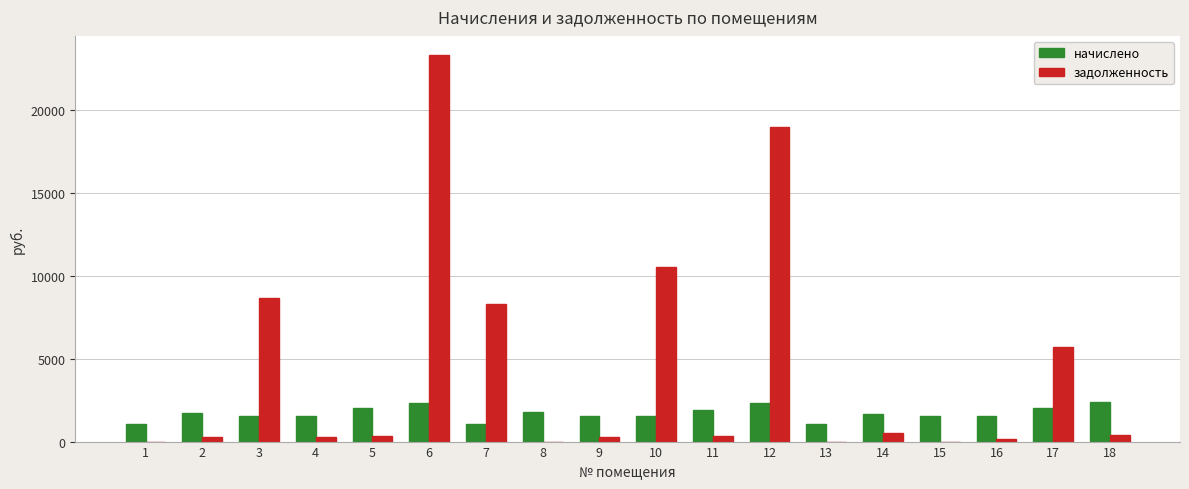

The value of задолженность at 3 is 8673.3. True or false?

True